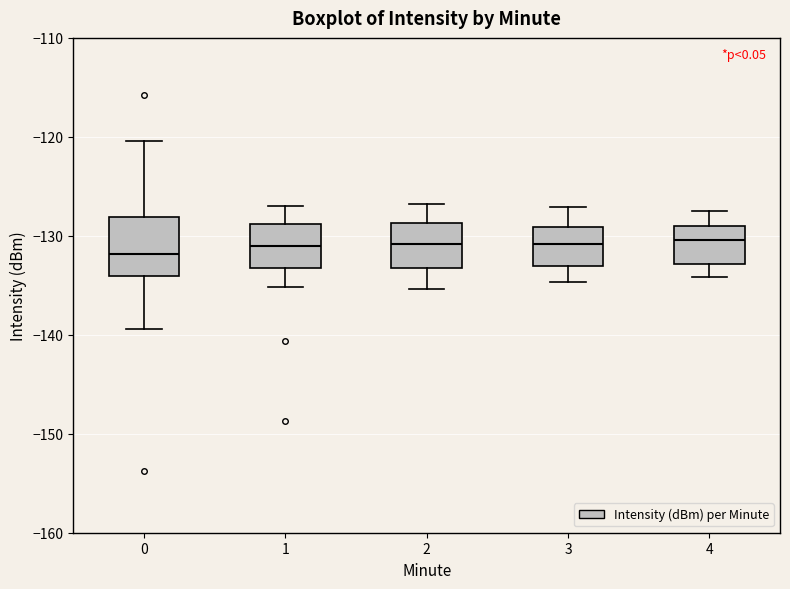

Reading left to right, read every box against the y-axis: the position of its median line, the range the box covers, and the ends of its whiskers. The values are not printed on the chart, so give them approximately, as read against the axis.

0: median -132, box -134 to -128, whiskers -139 to -120
1: median -131, box -133 to -129, whiskers -135 to -127
2: median -131, box -133 to -129, whiskers -135 to -127
3: median -131, box -133 to -129, whiskers -135 to -127
4: median -130, box -133 to -129, whiskers -134 to -127